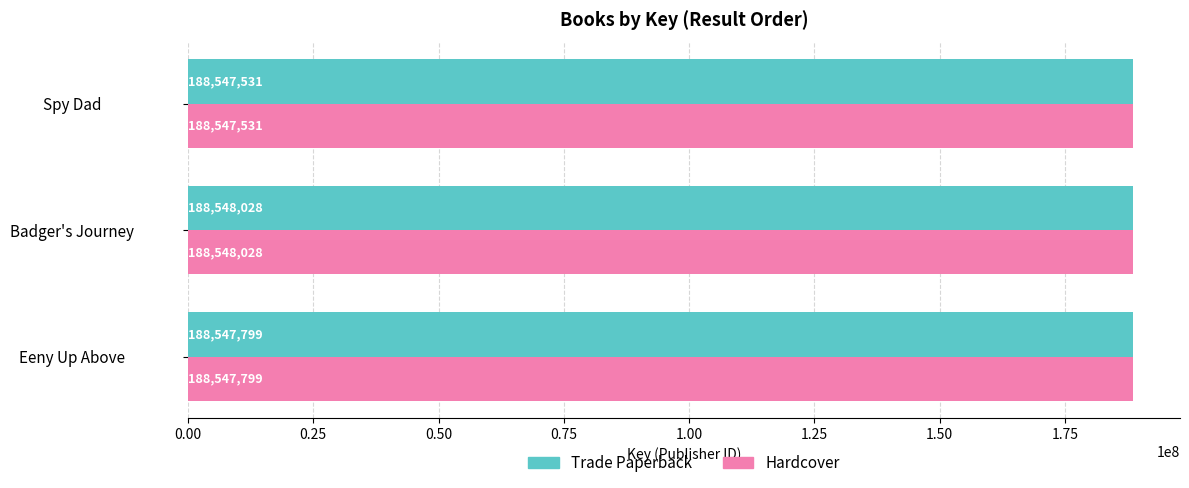

Rank the categories by Hardcover value from lowest to highest.

Spy Dad, Eeny Up Above, Badger's Journey